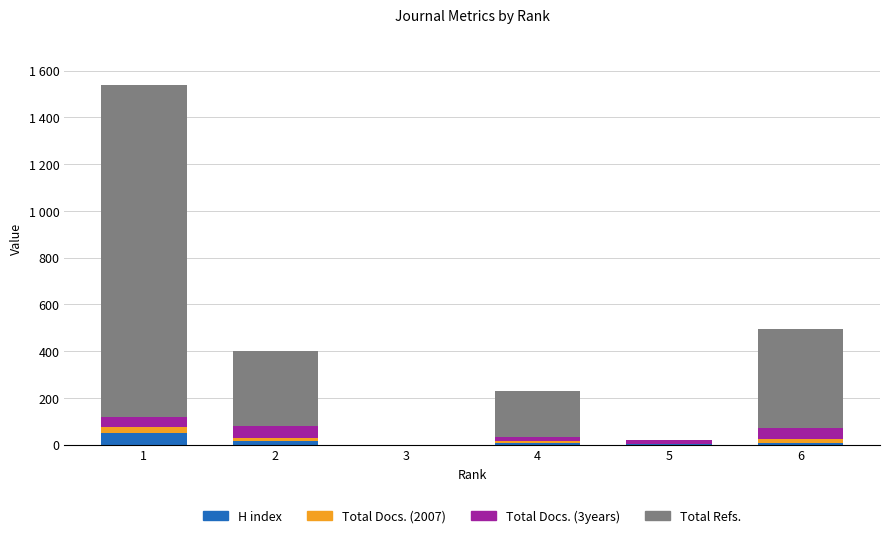

Are the bars grouped side by side (vs. stacked)?

No